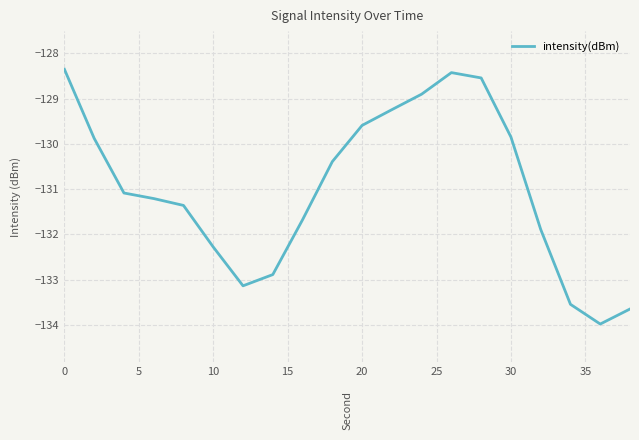

What is the difference between the maximum and minimum values?

5.6